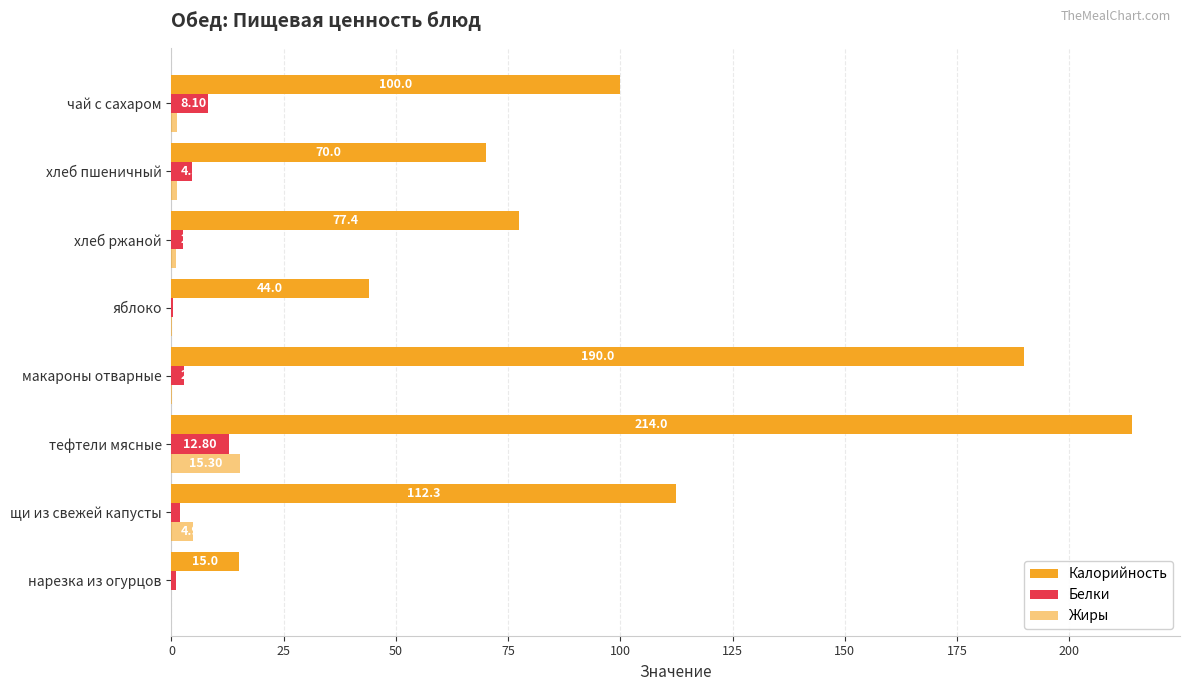

Reading right to left, list all the values displayed in this chart.

Калорийность: 100.0	70.0	77.4	44.0	190.0	214.0	112.3	15.0
Белки: 8.1	4.5	2.5	0.4	2.7	12.8	1.8	1.0
Жиры: 1.2	1.2	1.0	0.2	0.2	15.3	4.9	0.0